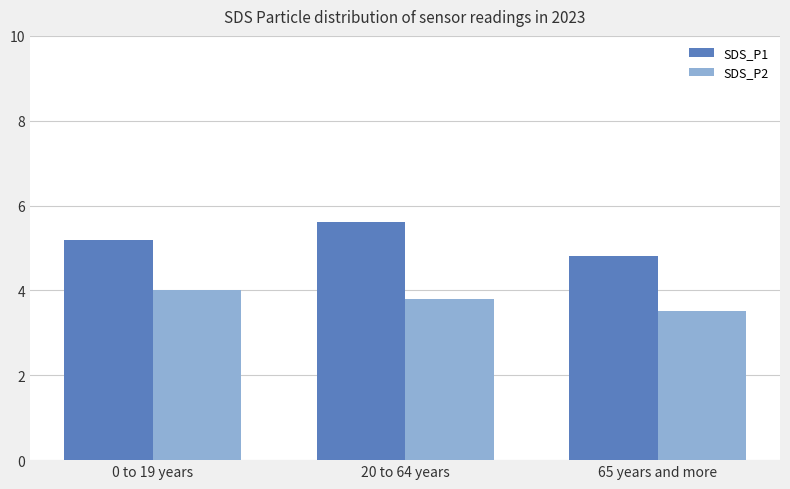

Which category has the lowest value in the SDS_P2 series?

65 years and more